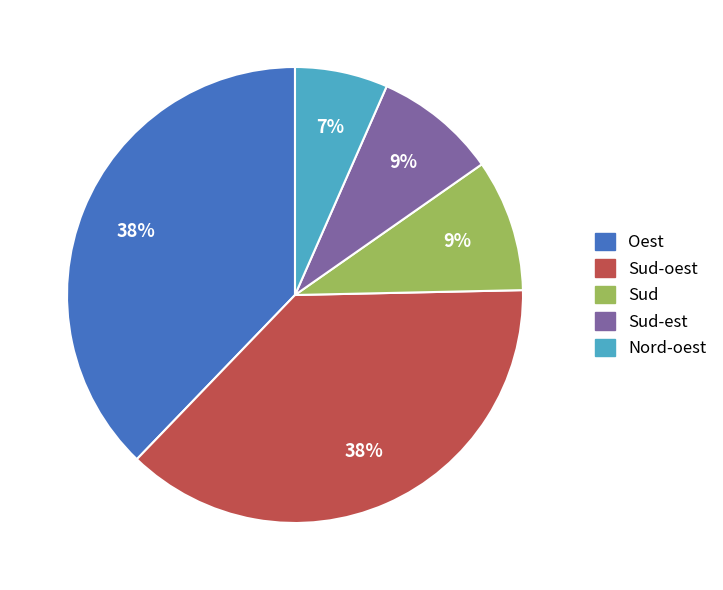

Count the number of slices in the pie.

5